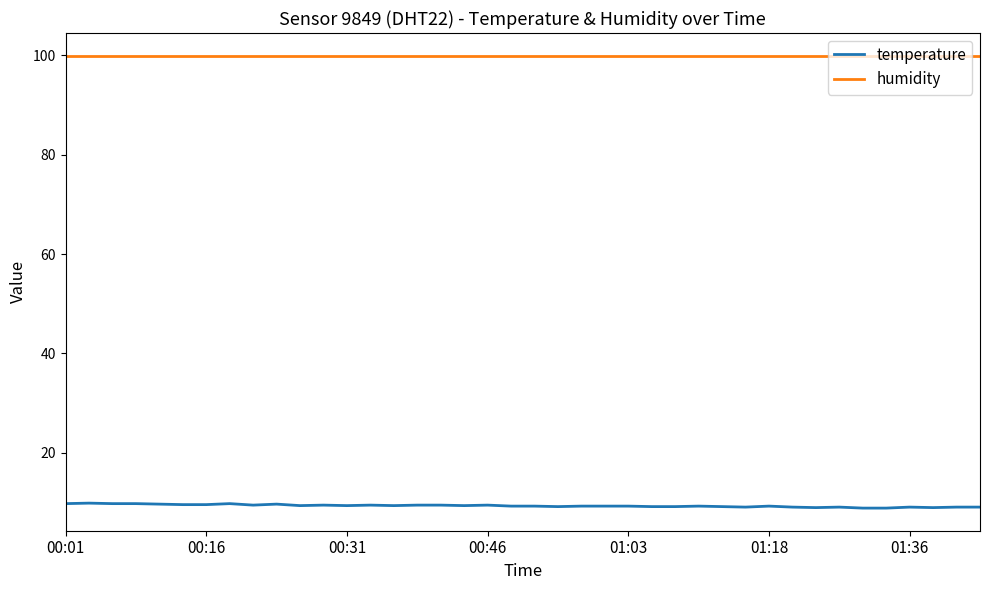

List the series in order of their overall mean, highest first.

humidity, temperature